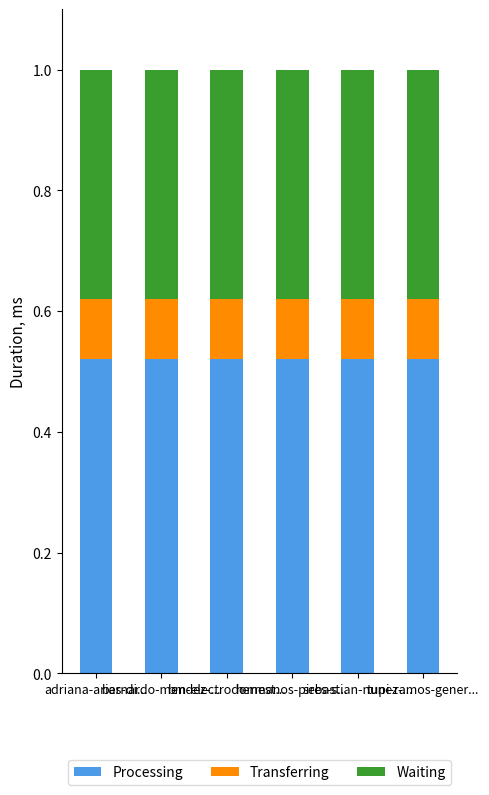

What is the sum of the Processing values at adriana-arias-di... and bernardo-mendez-...?

1.0